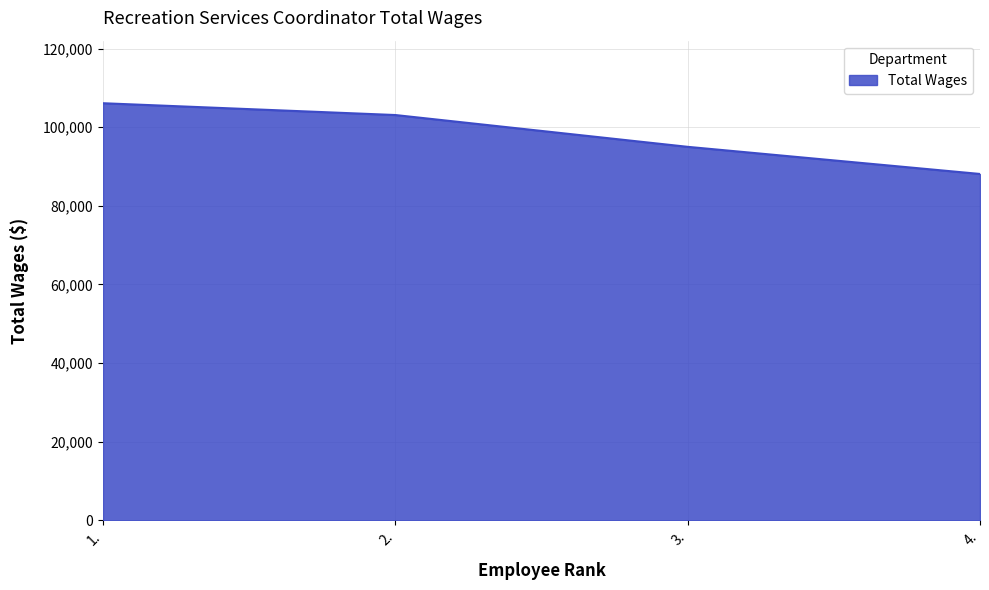

What is the approximate value at 3., to the nearest 10?

95020